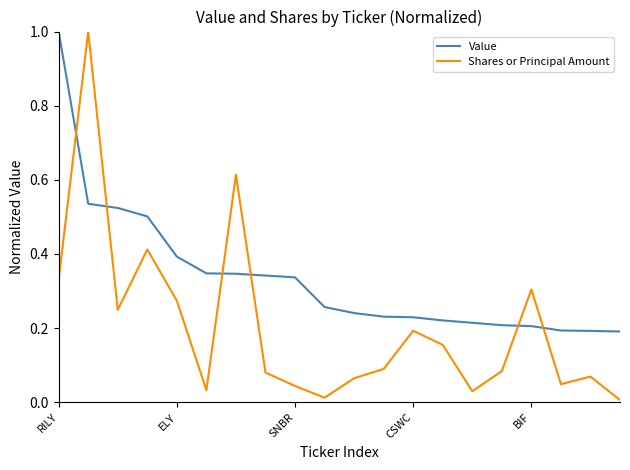

What is the difference between the maximum and minimum values in the Value series?

0.8